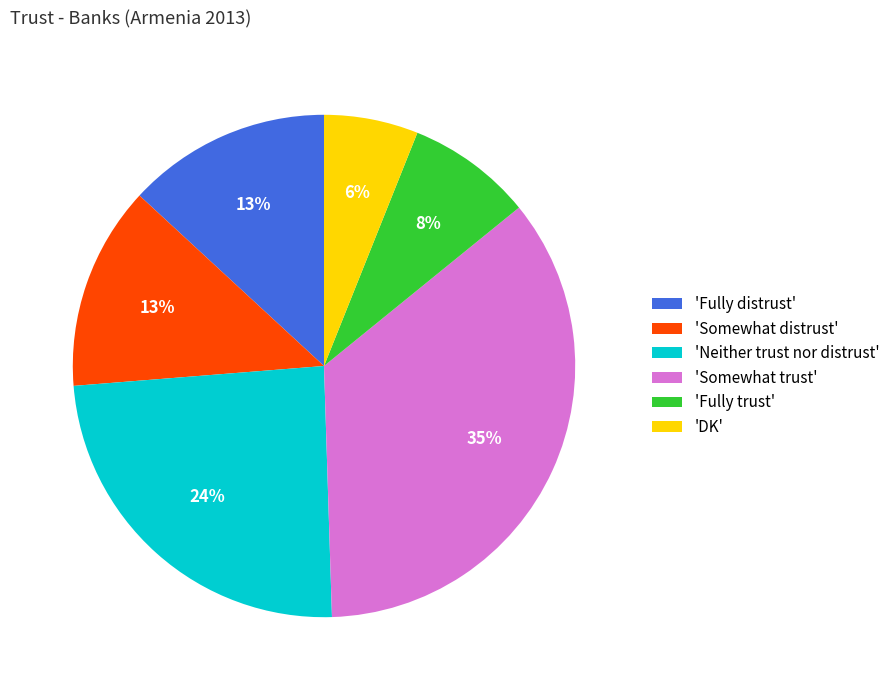

Is it true that 'Somewhat trust' is 47% of the pie?

False